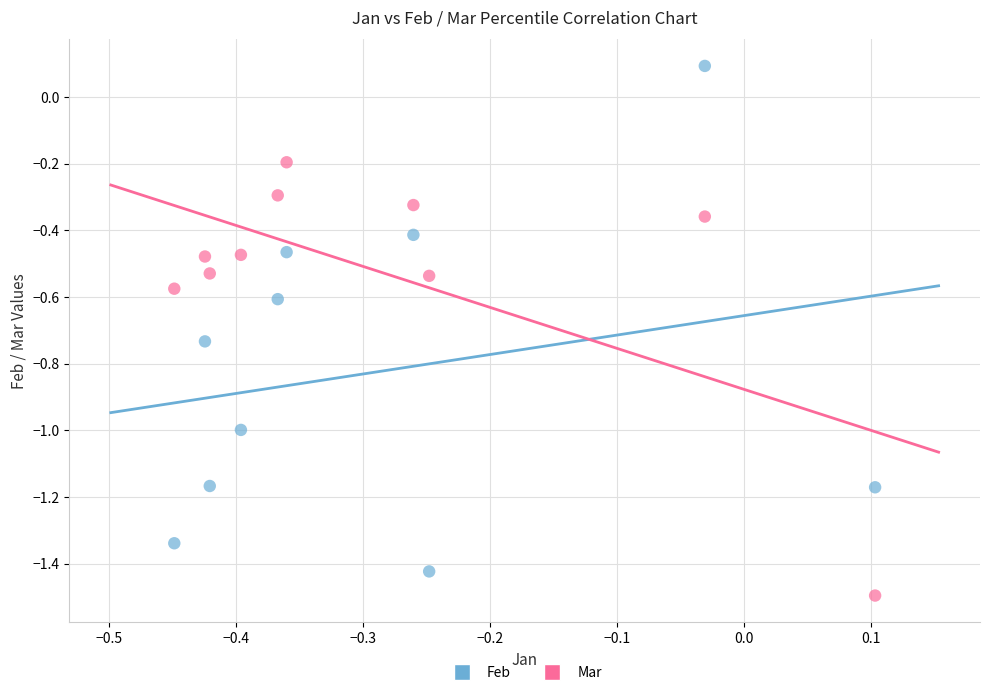

Which series reaches the minimum Y coordinate?

Mar